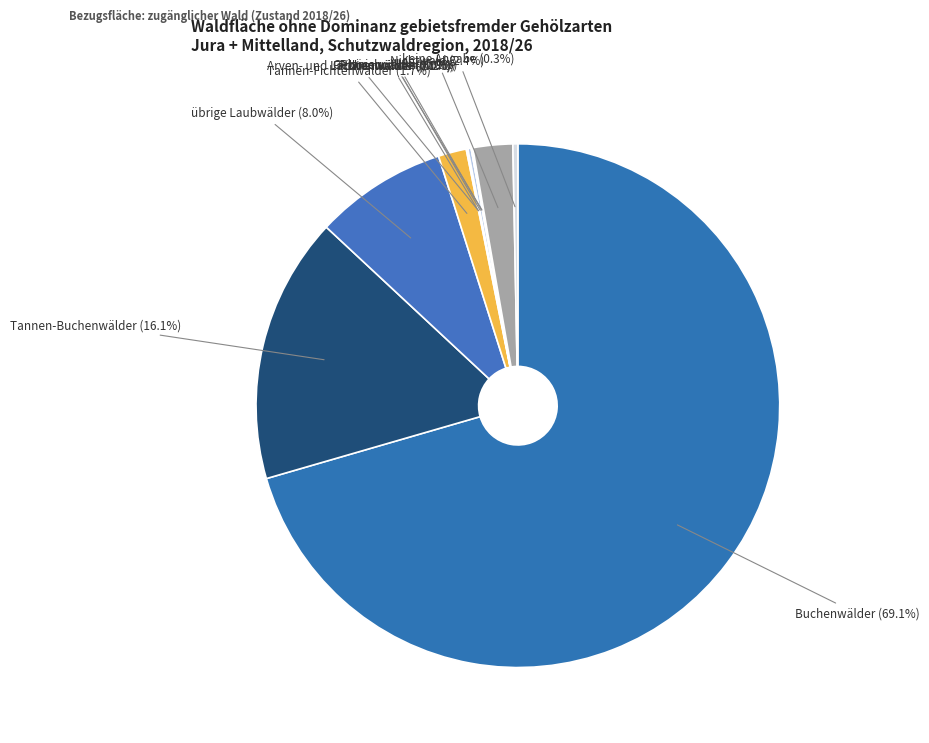

Which category accounts for the majority?

Buchenwälder